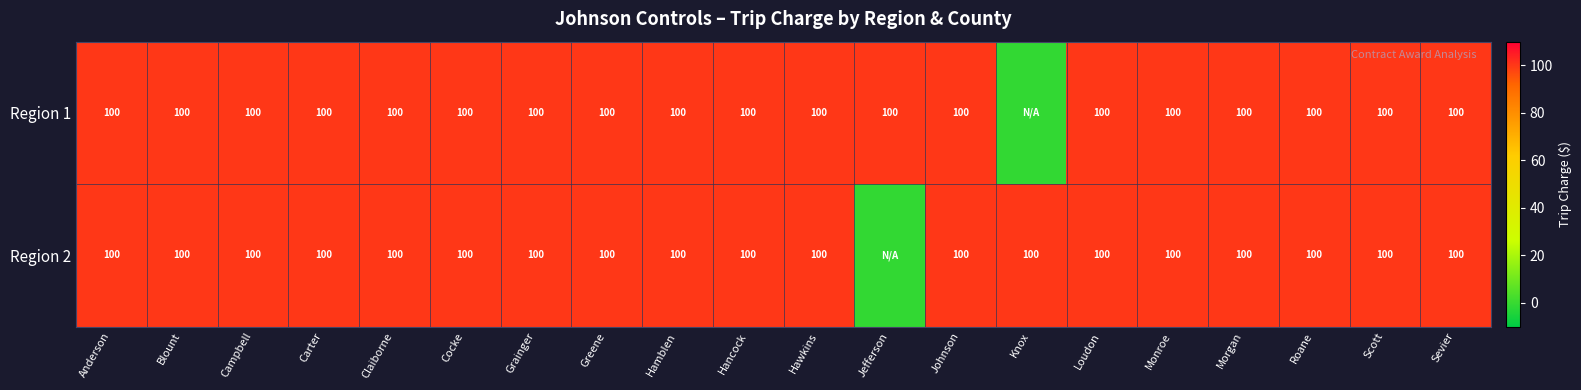

The Region 1 series shows 177 at Campbell. True or false?

False